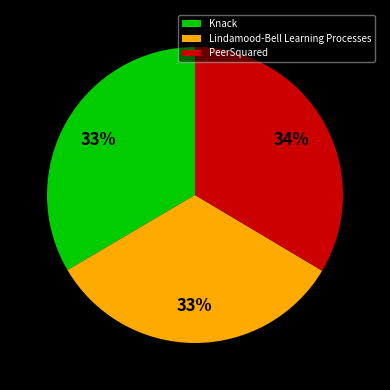

Is there a majority slice in this chart?

No